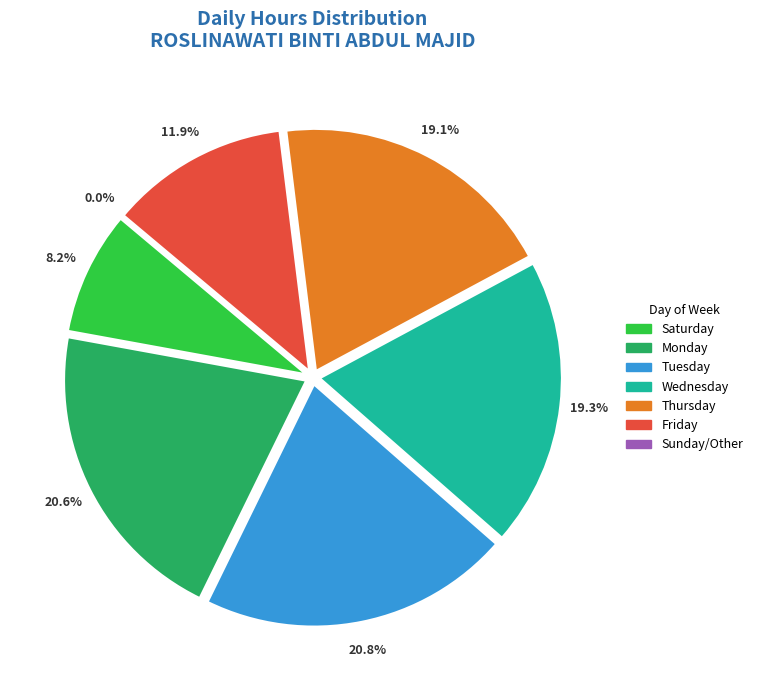

Is the sum of 16-Tue and 10-Wed greater than half?

No